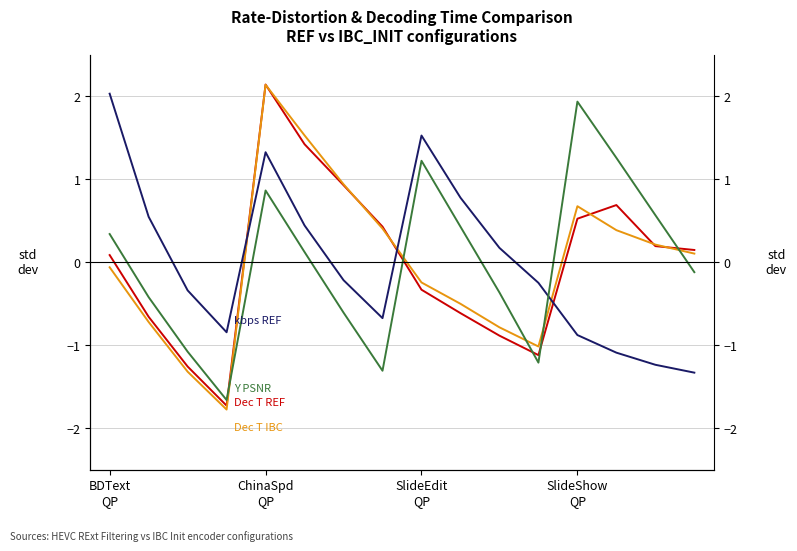

Rank the categories by Dec T REF value from highest to lowest.

4, 5, 6, 13, 12, 7, 14, 15, BDText
QP, 8, 9, ChinaSpd
QP, 10, 11, SlideEdit
QP, SlideShow
QP